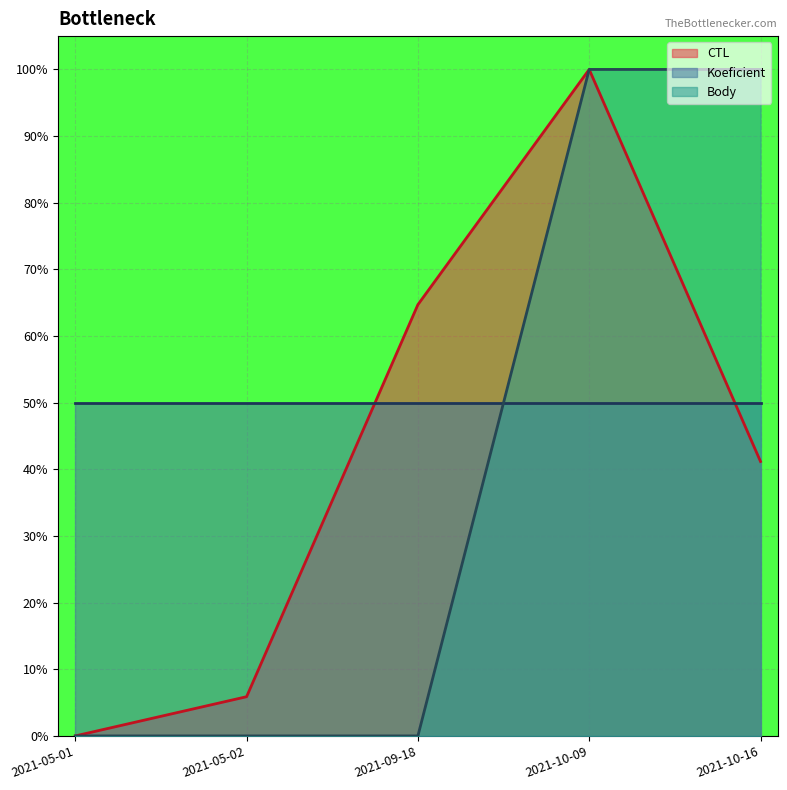

Between which two adjacent categories do CTL and Koeficient first intersect?

2021-05-02 and 2021-09-18